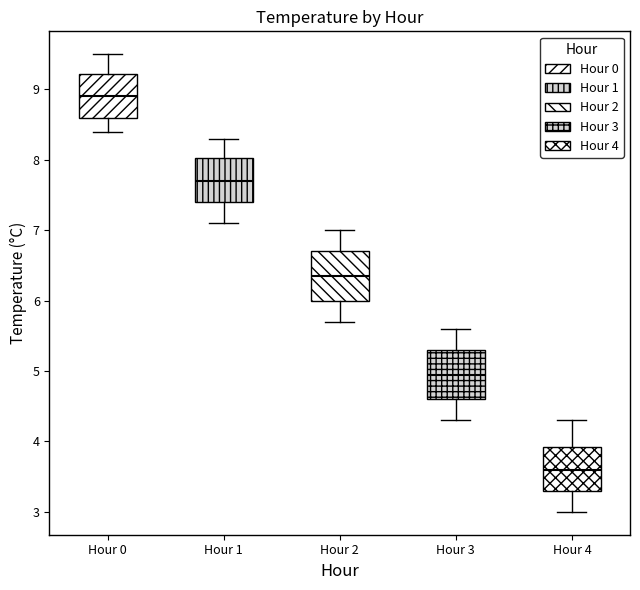

Which box's median line is the highest?

Hour 0